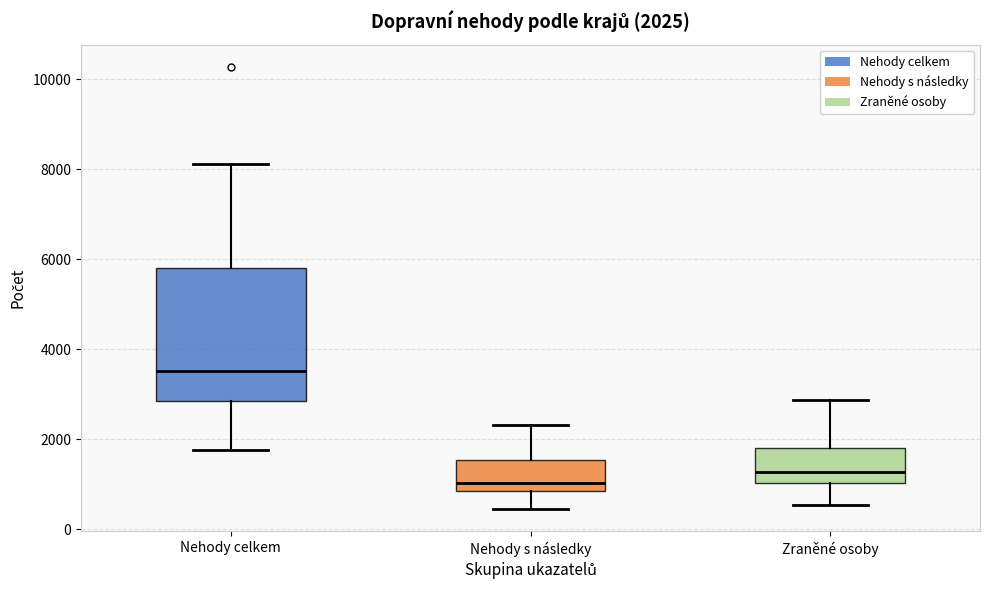

Which box is the tallest, from its lower edge to its upper edge?

Nehody celkem